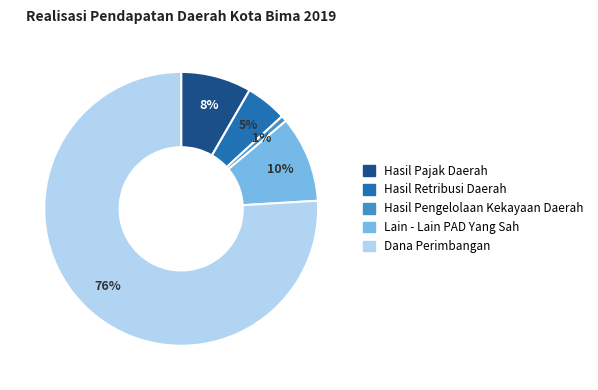

Rank the categories by value from lowest to highest.

Hasil Pengelolaan Kekayaan Daerah, Hasil Retribusi Daerah, Hasil Pajak Daerah, Lain - Lain PAD Yang Sah, Dana Perimbangan